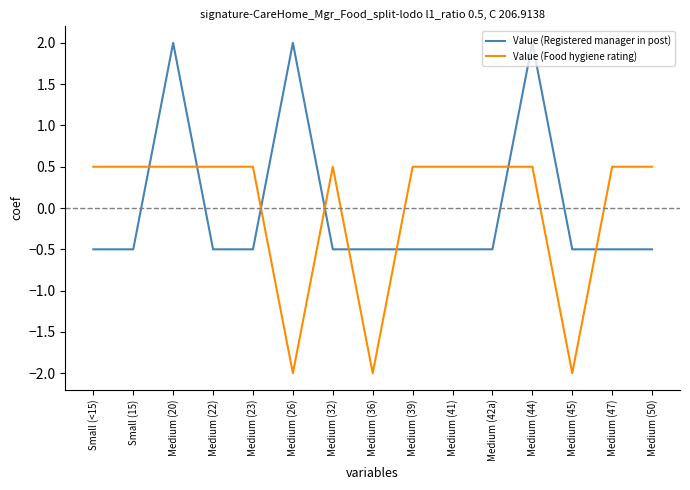

The value of Value (Registered manager in post) at Medium (50) is -0.9. True or false?

False